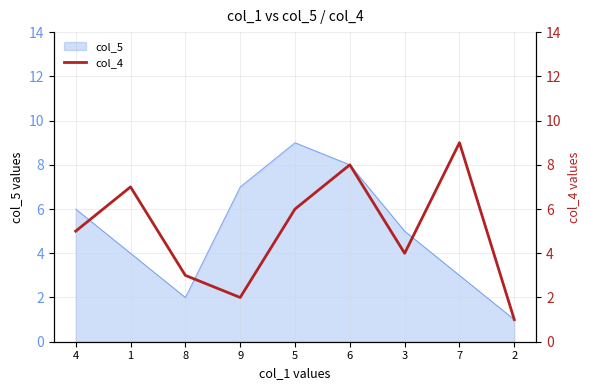

Reading left to right, what are all the values shown in this chart?

4=5	1=7	8=3	9=2	5=6	6=8	3=4	7=9	2=1